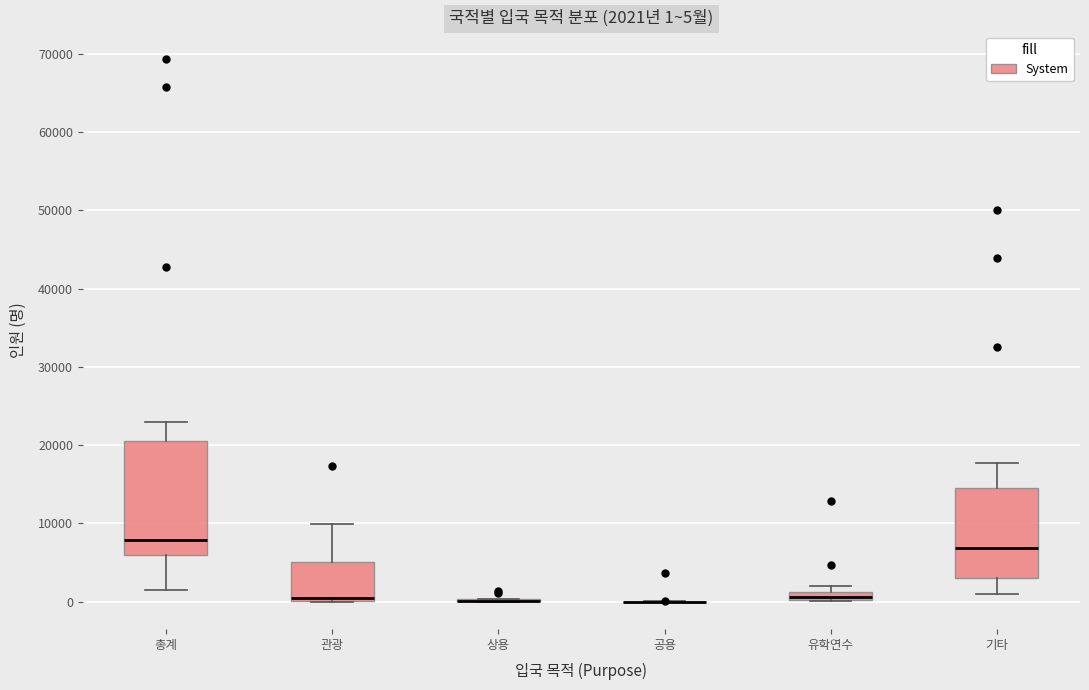

Comparing the boxes themselves (not the whiskers), which one is the tallest?

총계